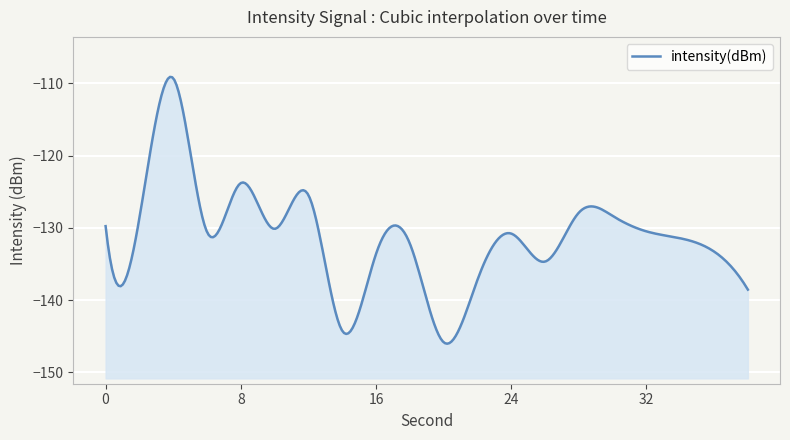

How many lines are shown in the chart?

1